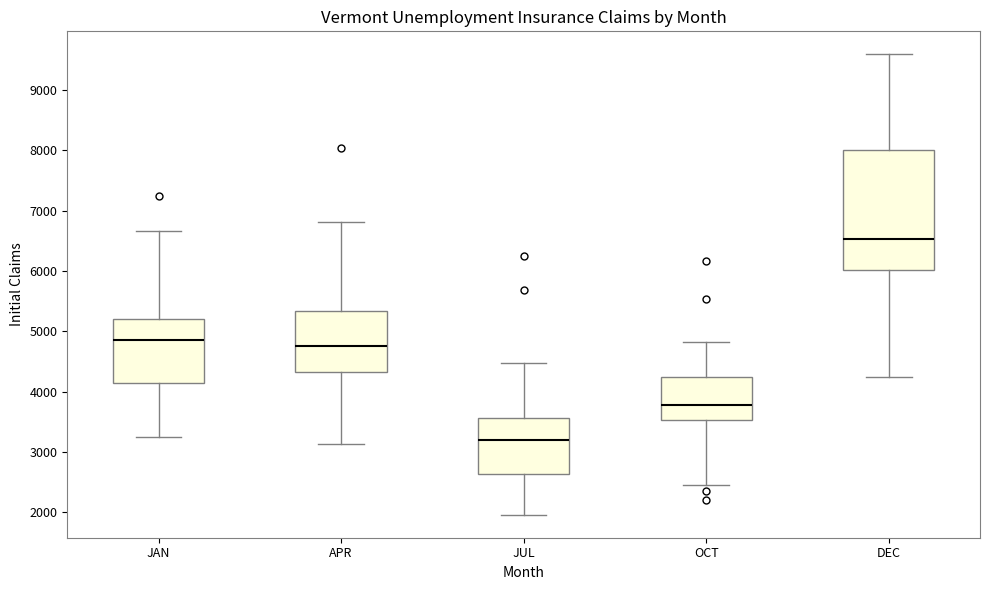

Reading left to right, transcribe this box plot: for each box, give where its median line is, the range the box spans, and where its two whiskers end, as read against the y-axis. The values are not printed on the chart, so give them approximately, as read against the axis.

JAN: median 4900, box 4100 to 5200, whiskers 3200 to 6700
APR: median 4800, box 4300 to 5300, whiskers 3100 to 6800
JUL: median 3200, box 2600 to 3600, whiskers 2000 to 4500
OCT: median 3800, box 3500 to 4200, whiskers 2500 to 4800
DEC: median 6500, box 6000 to 8000, whiskers 4200 to 9600